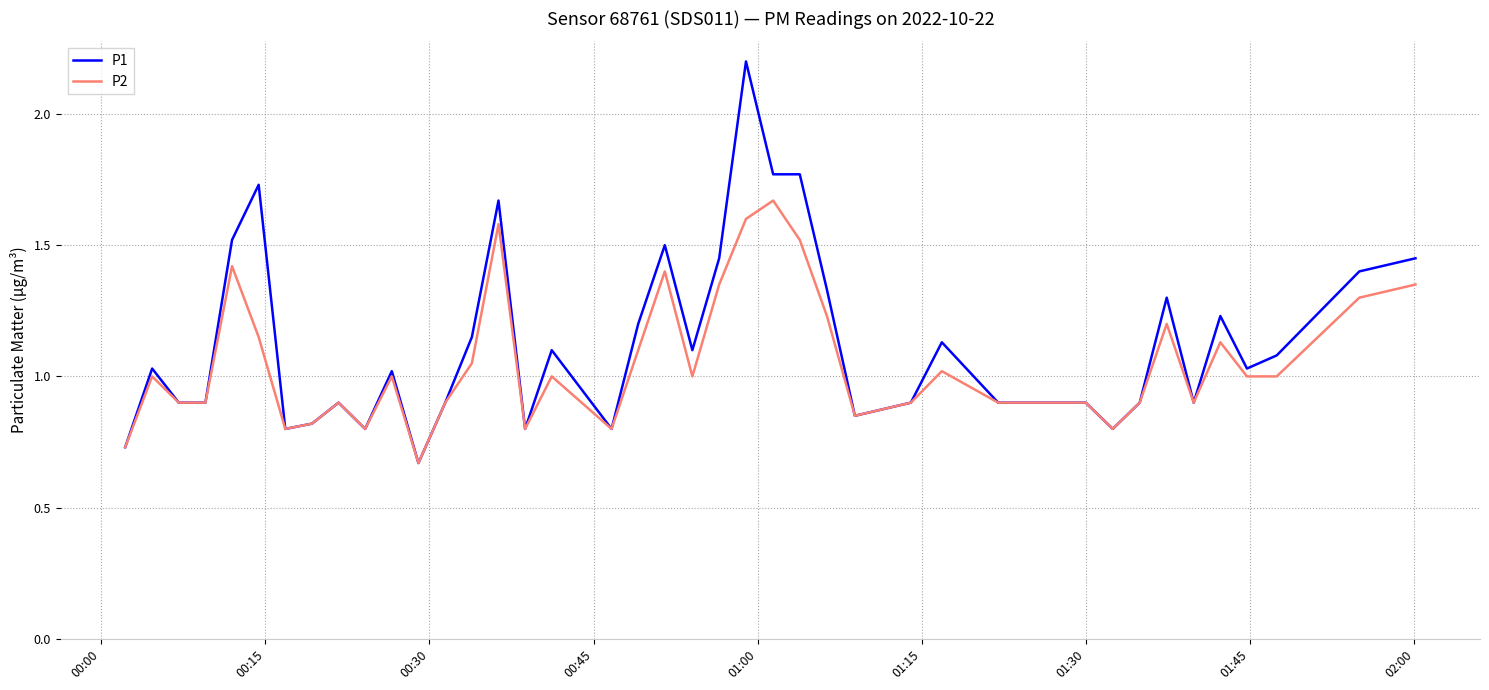

Which series has the widest spread of values?

P1